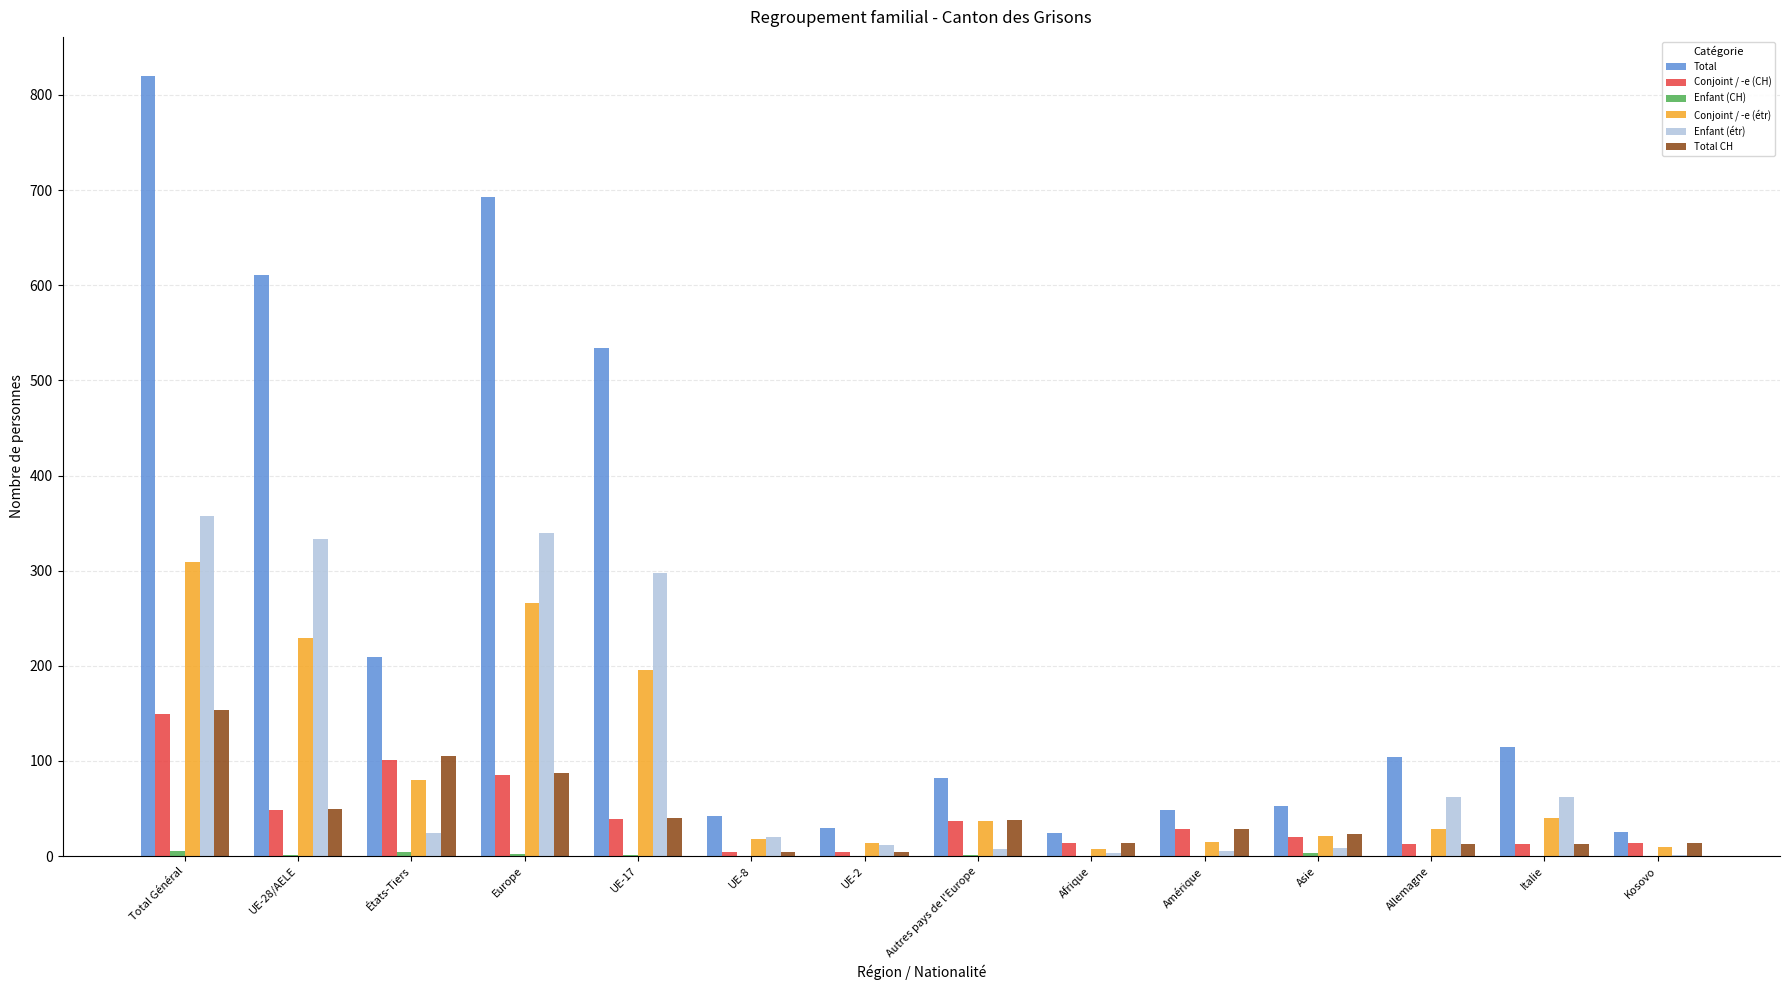

At which category is the sum across all series the highest?

Total Général